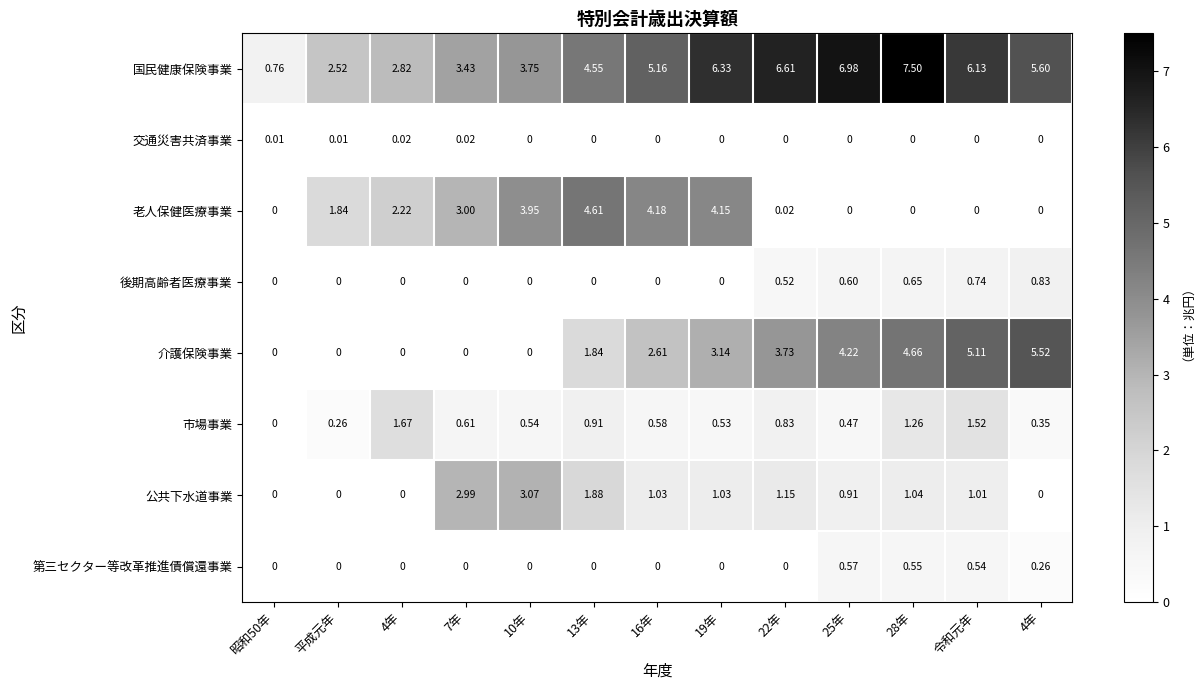

How many values in the 老人保健医療事業 series exceed 1?

7